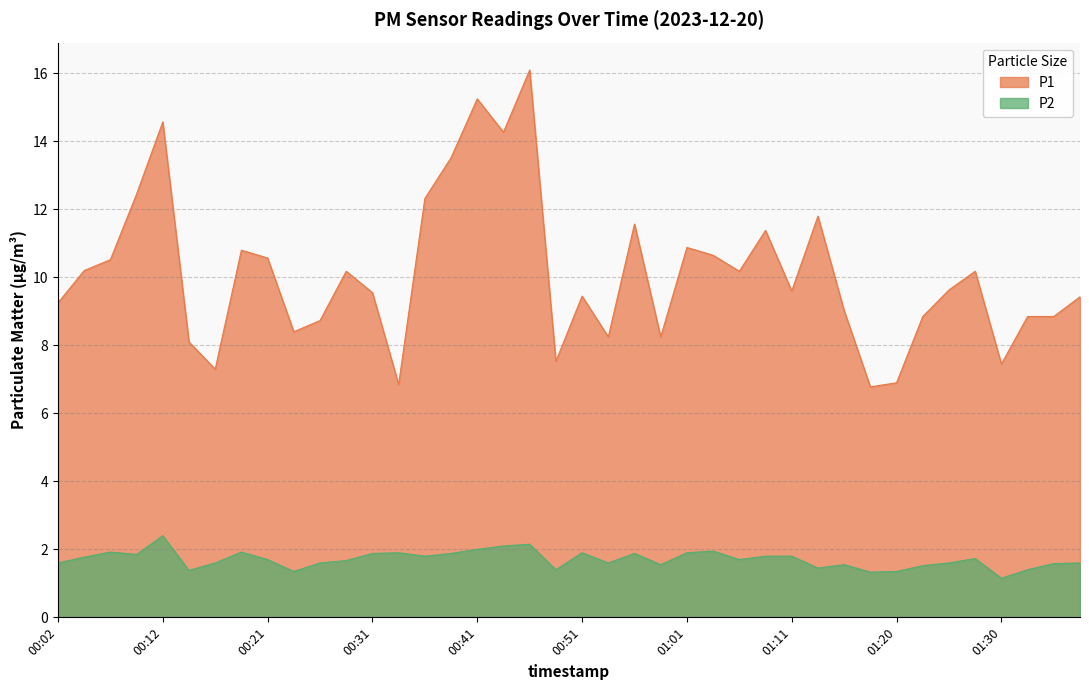

What is the greatest value displayed?

16.1